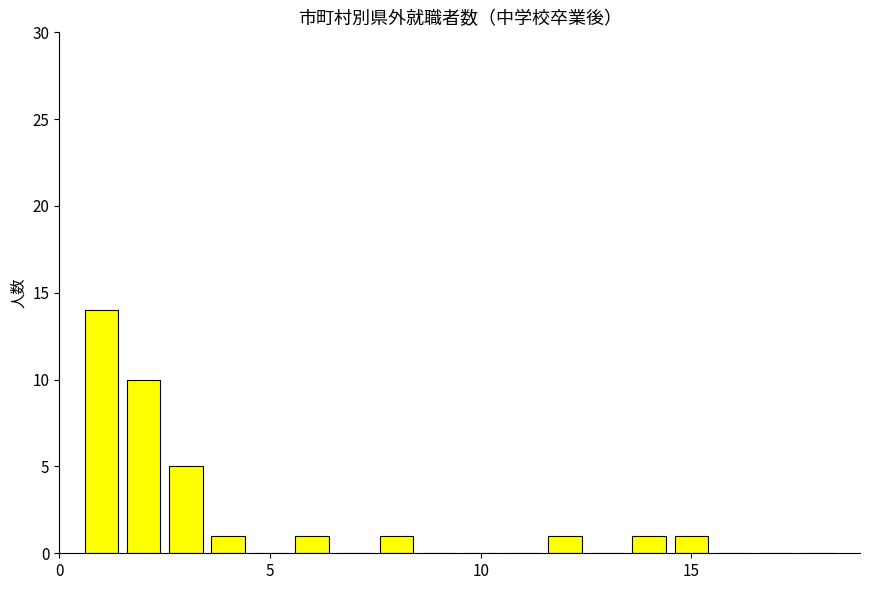

Reading left to right, transcribe all the data shown in this chart.

14	10	5	1	0	1	0	1	0	0	0	1	0	1	1	0	0	0